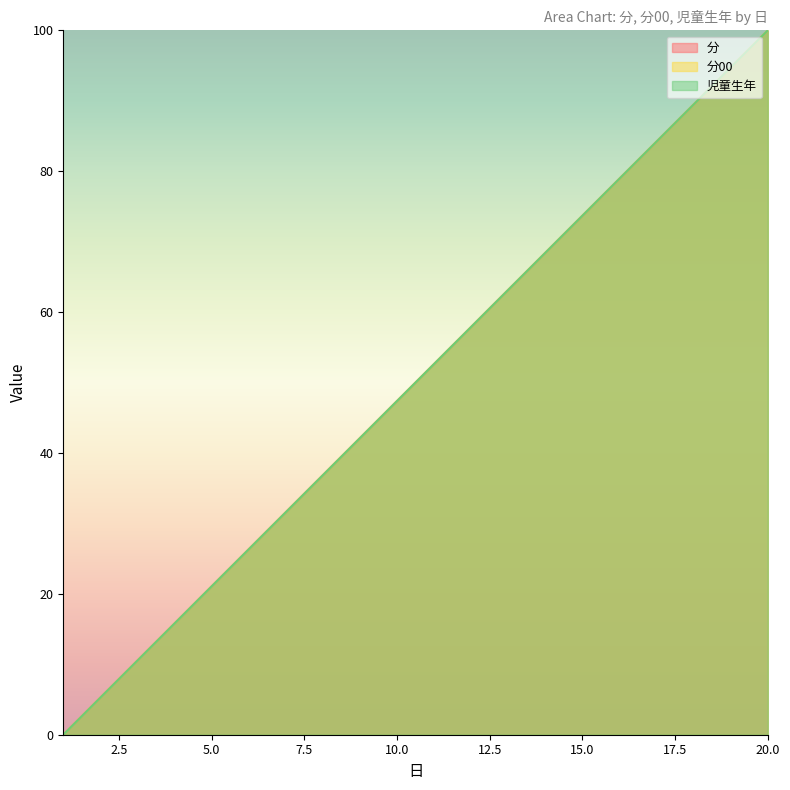

True or false: 分00 and 児童生年 cross at least once.

False